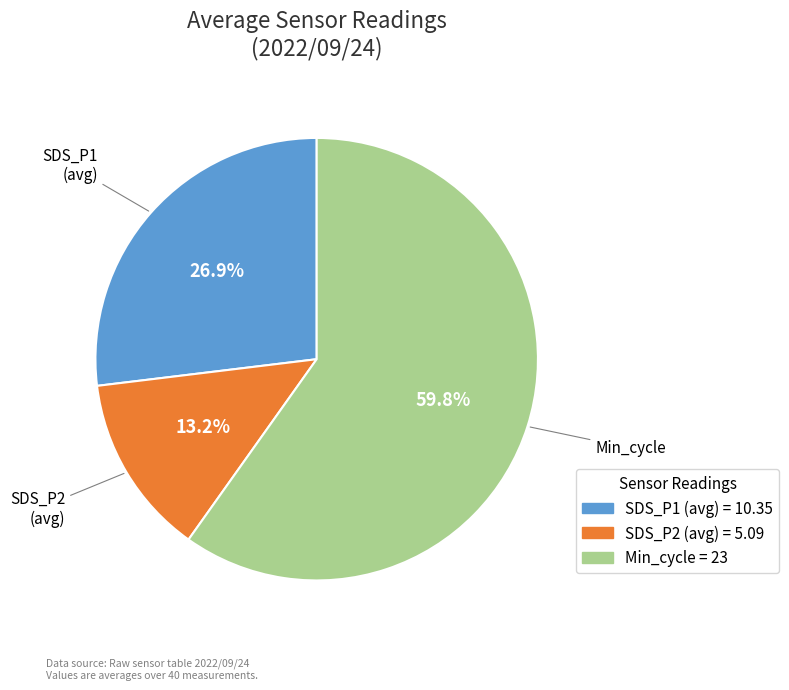

Does any single category account for the majority?

Yes